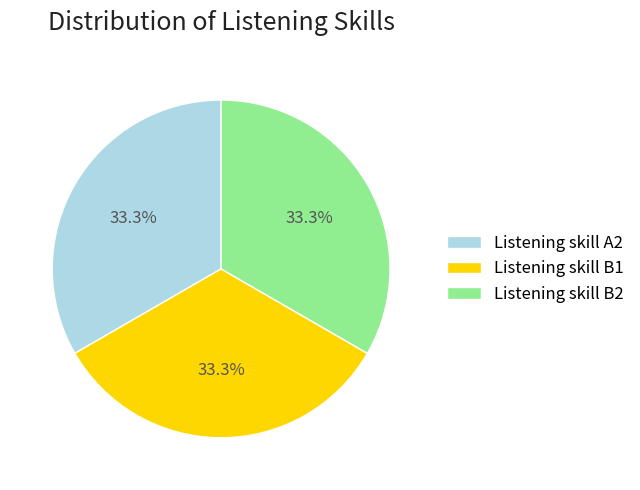

Does Listening skill B2 account for over 50% of the chart?

No